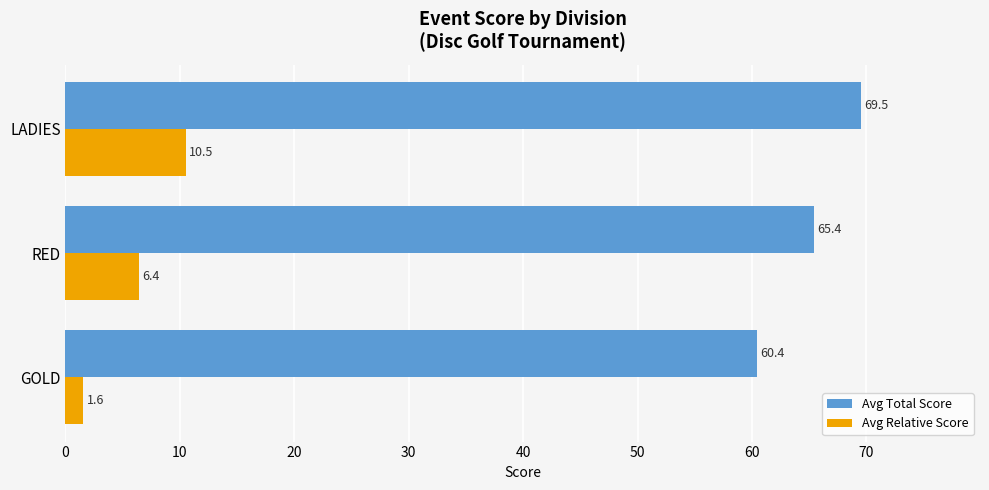

At RED, list the series in order from smallest to largest.

Avg Relative Score, Avg Total Score